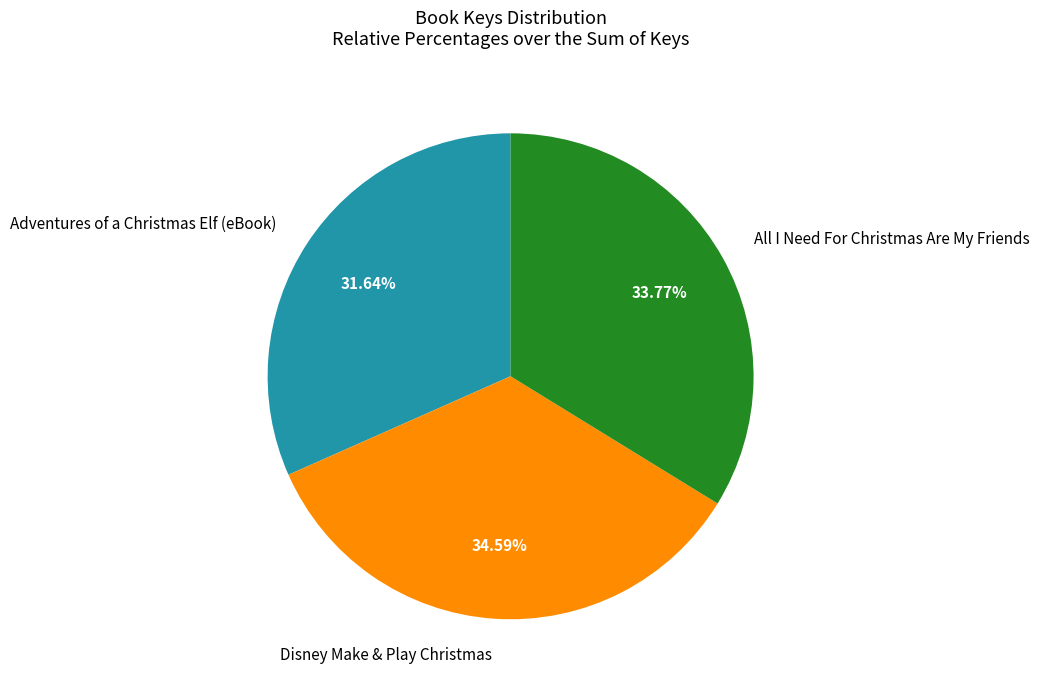

What is the smallest slice in the pie chart?

Adventures of a Christmas Elf (eBook)